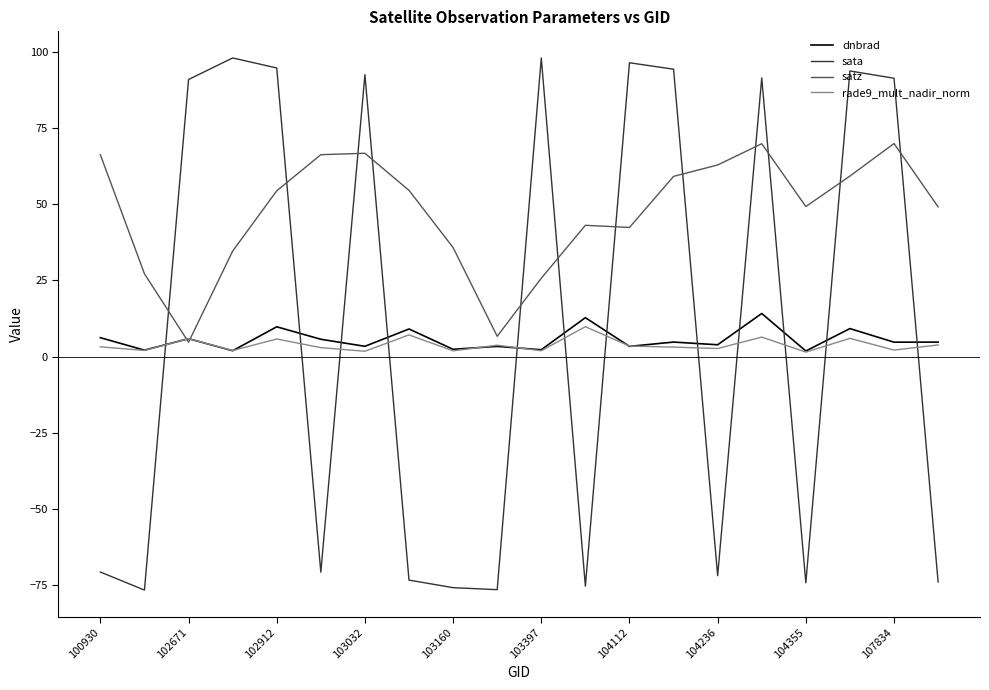

Which series has the largest total across all categories?

satz